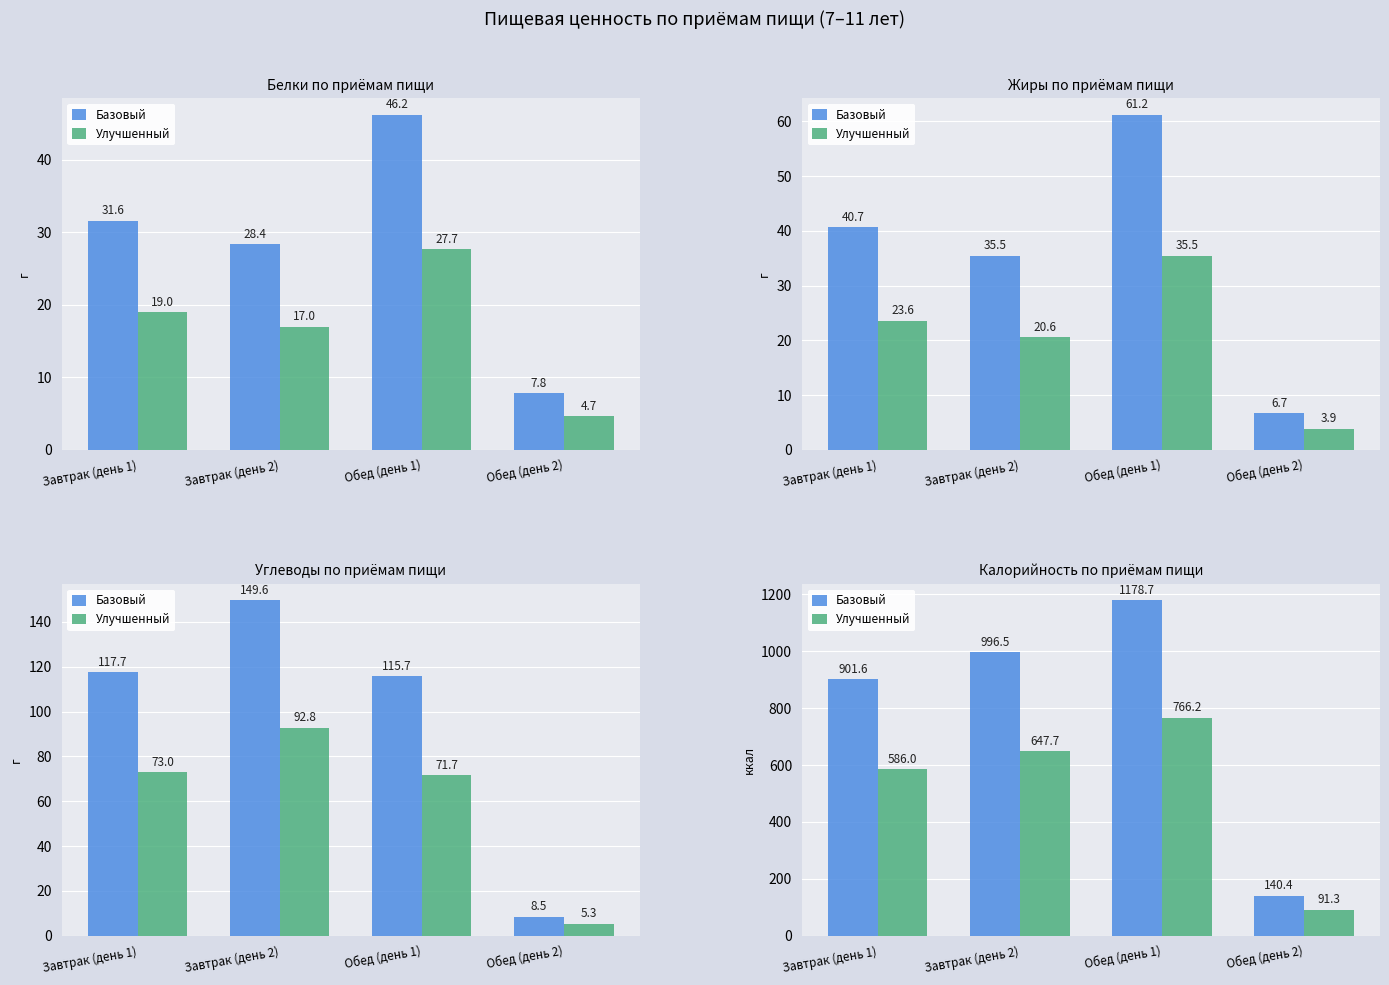

Is it true that Базовый equals 140.4 at Обед (день 2)?

True